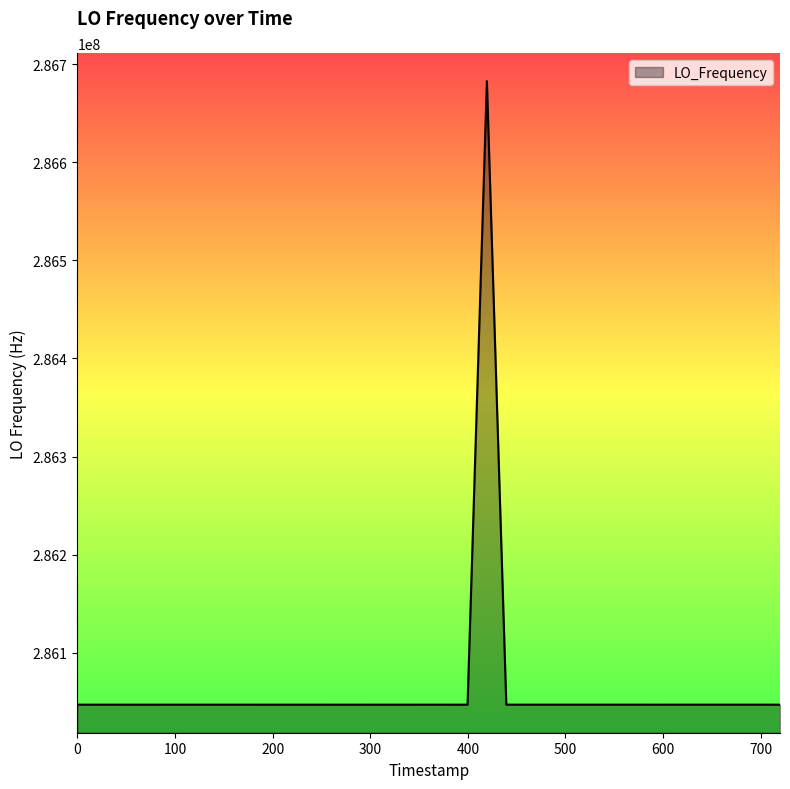

What is the smallest value displayed?

286046994.9